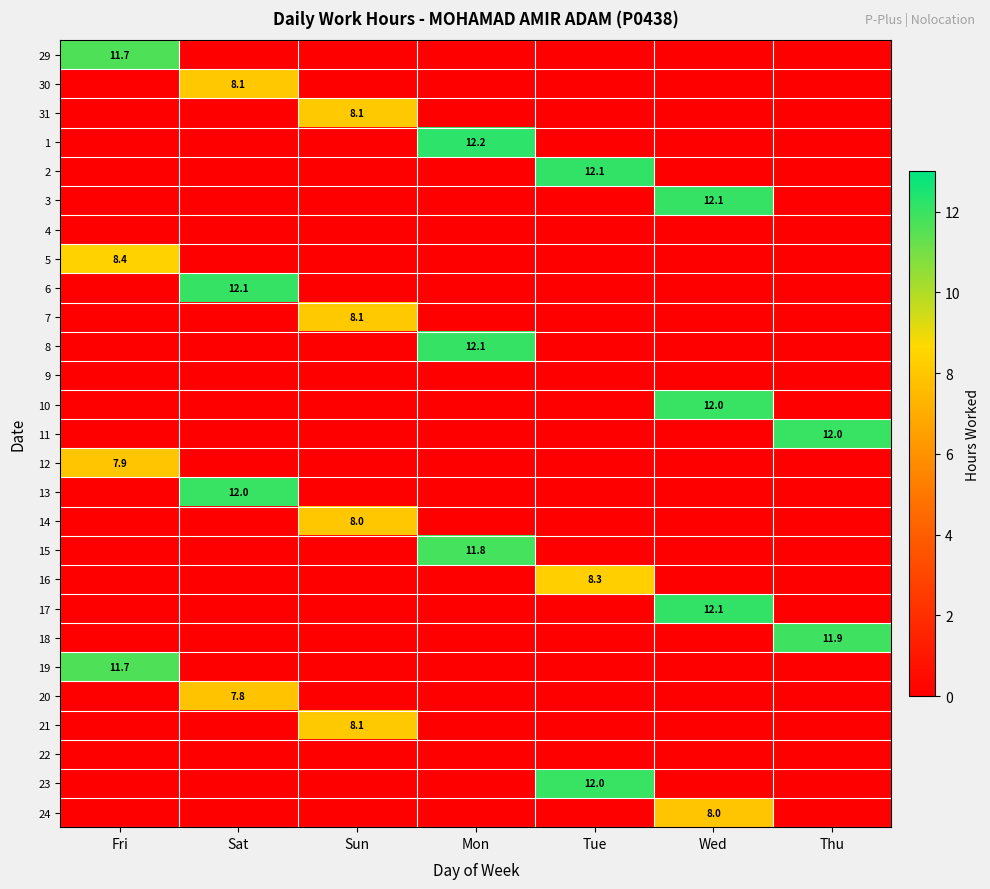

At which category does the chart reach its peak across all series?

Mon